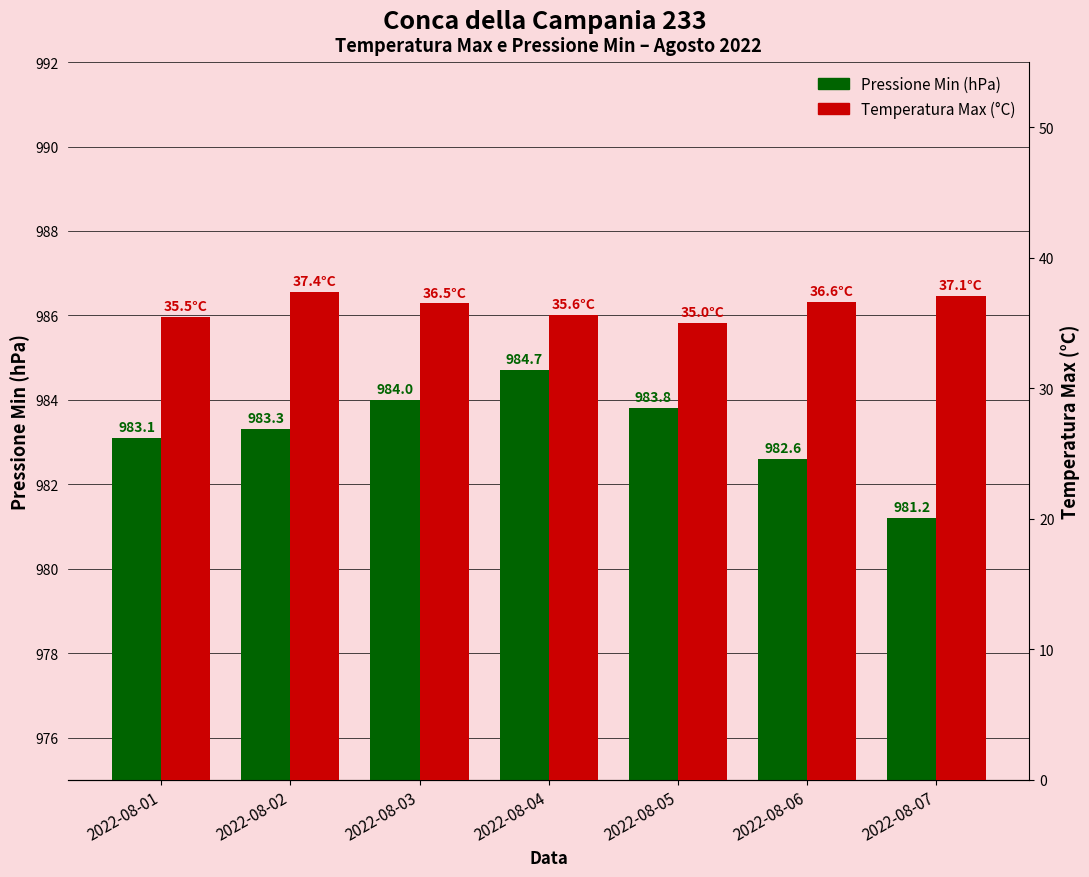

What is the average value of the Temperatura Max (°C) series?

36.2